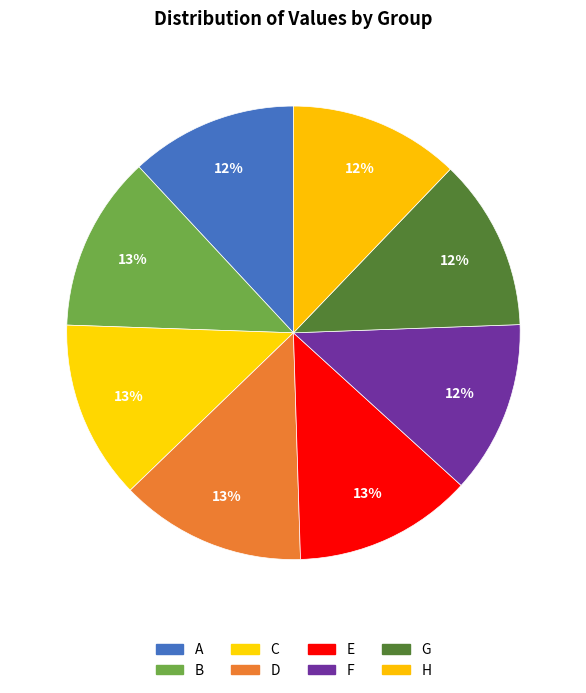

What percentage is the D slice, to the nearest percent?

13%